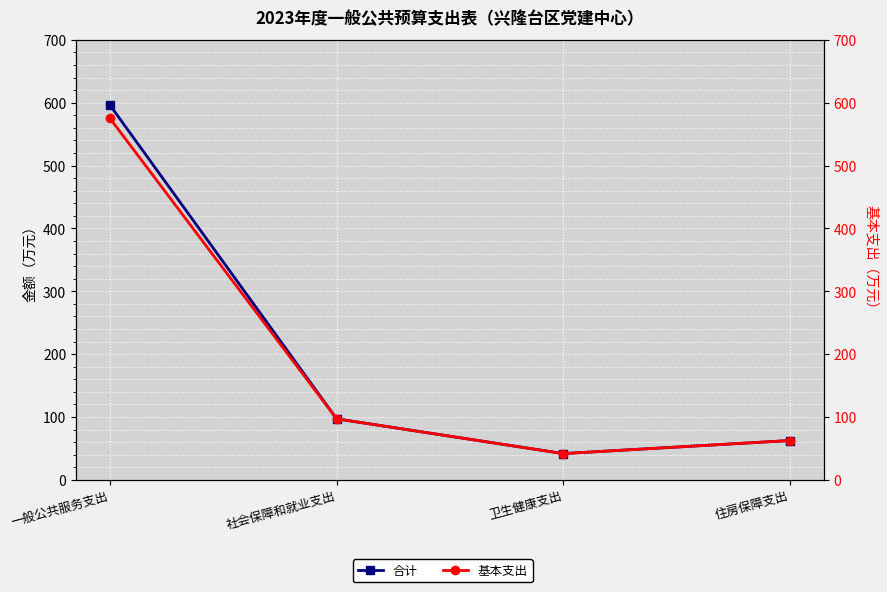

Rank the series by their maximum value, from highest to lowest.

合计, 基本支出